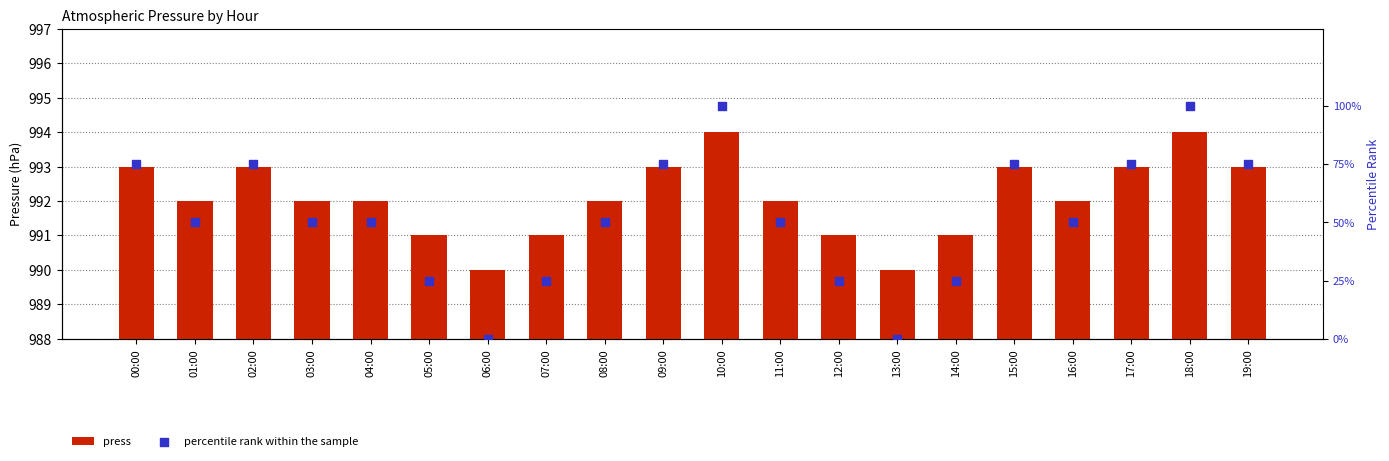

At how many categories does at least one series exceed 677?

20